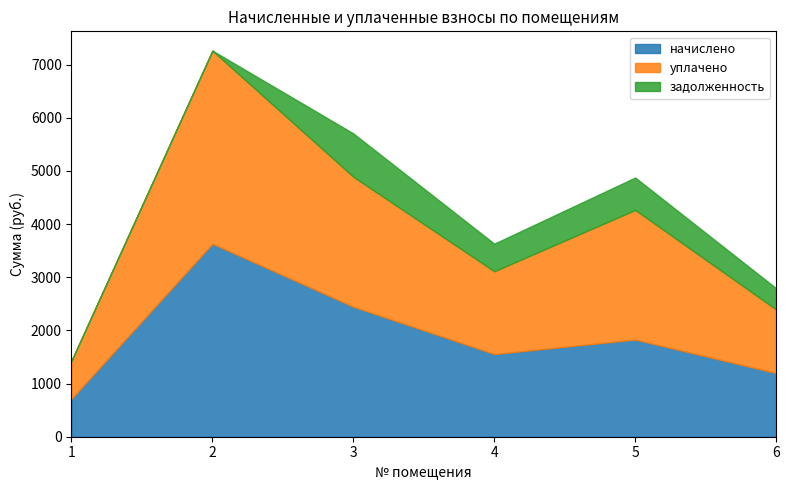

What is the difference between the second highest and second lowest values in the начислено series?

1247.7